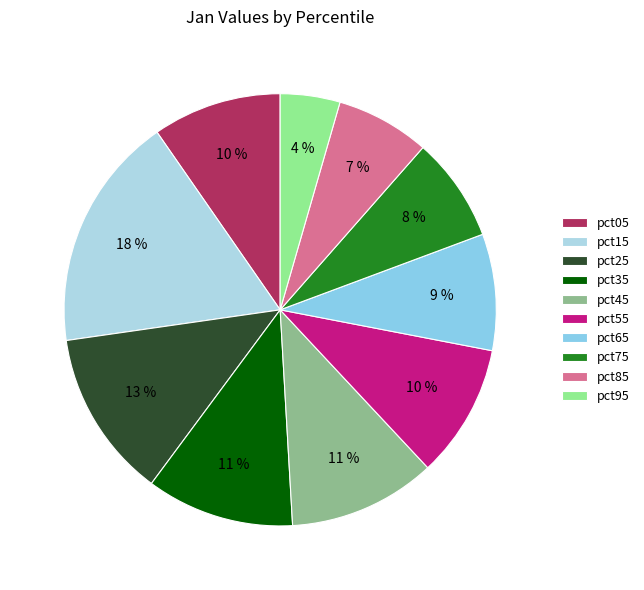

The pct35 slice represents 3% of the pie. True or false?

False